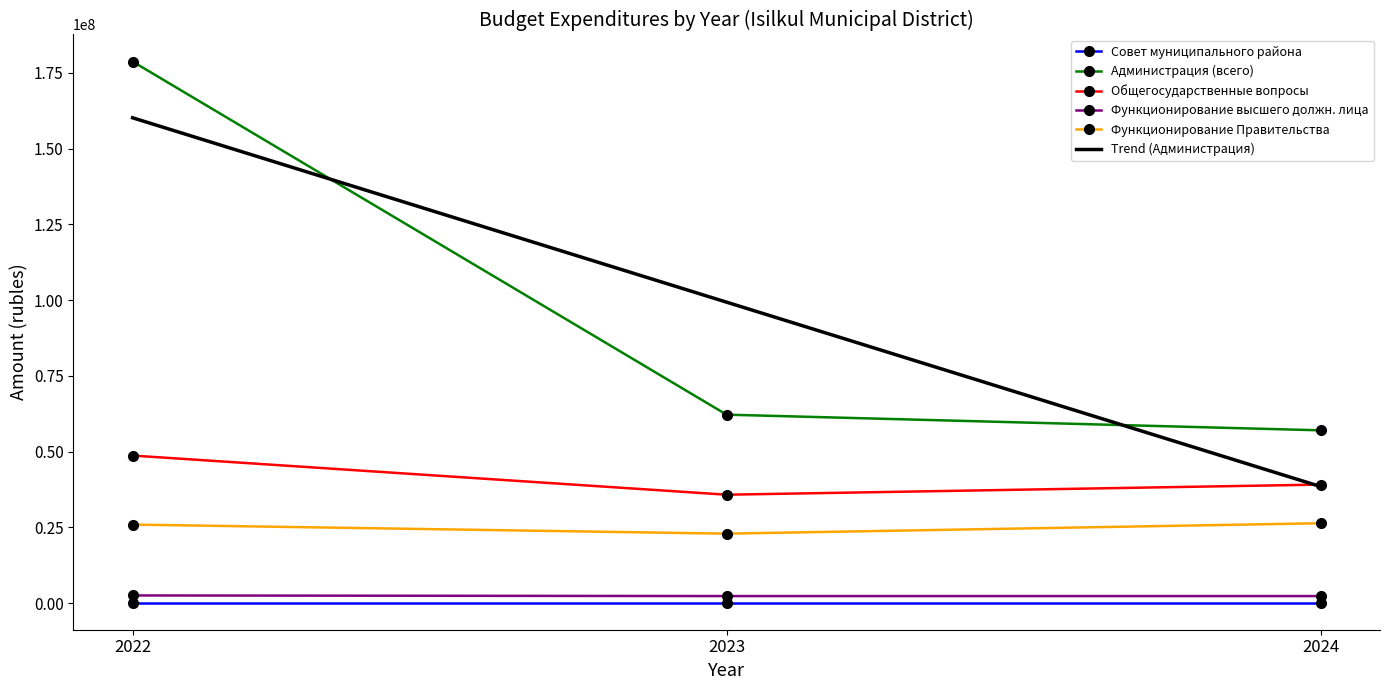

What is the value of the Администрация (всего) point at the 1st from the left?

178763548.4